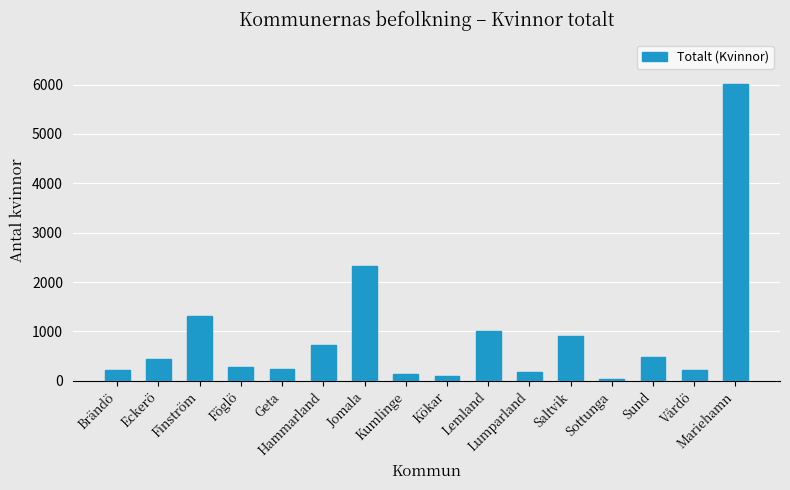

What is the sum of all values?

14647